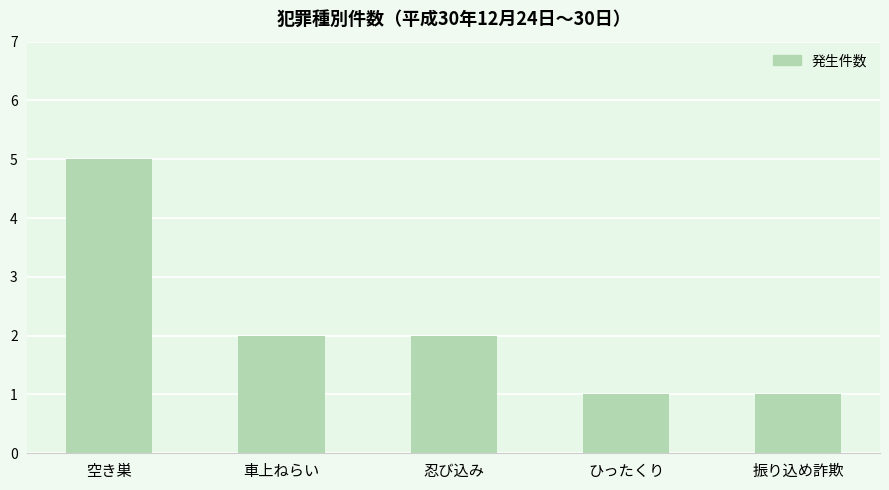

What is the difference between the second highest and minimum values?

1